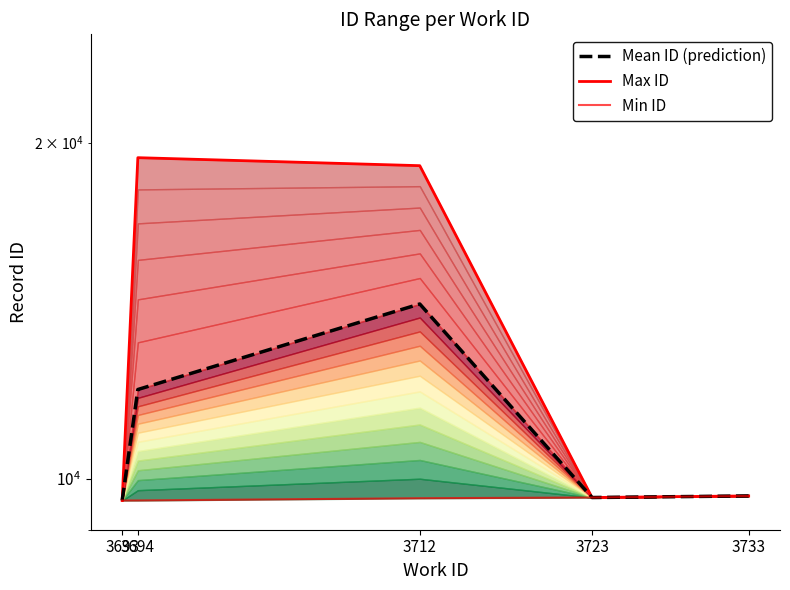

Where does the Max ID series first go above 9650?

3694